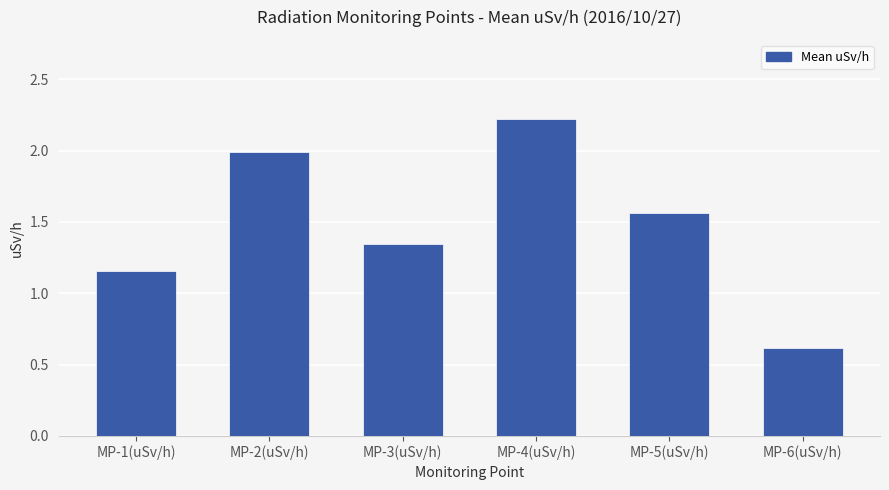

Approximately how many times larger is the value at MP-2(uSv/h) compared to MP-4(uSv/h)?

0.9